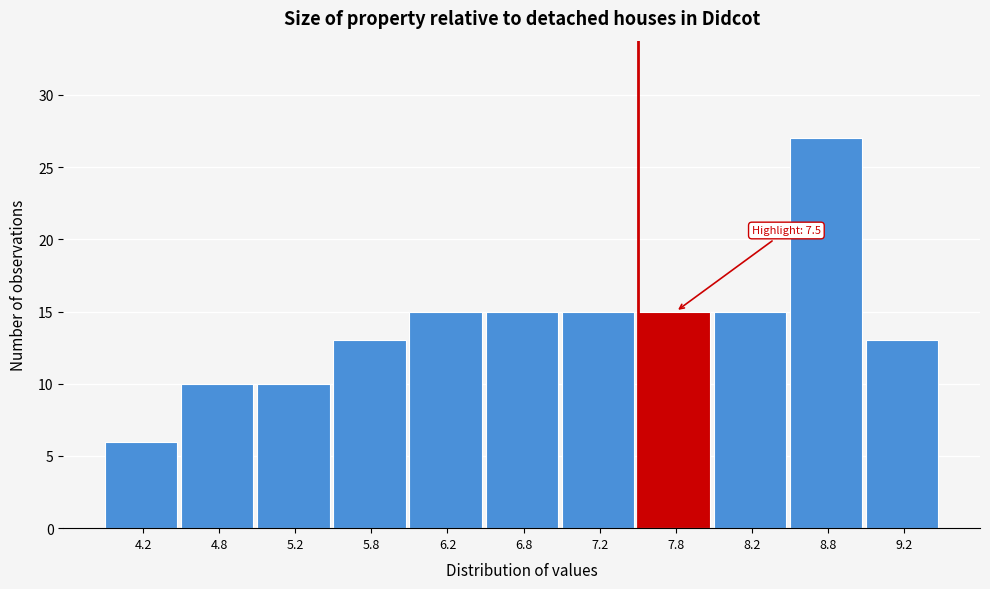

Over which range of the x-axis is the bar tallest?

8.5 to 9.0